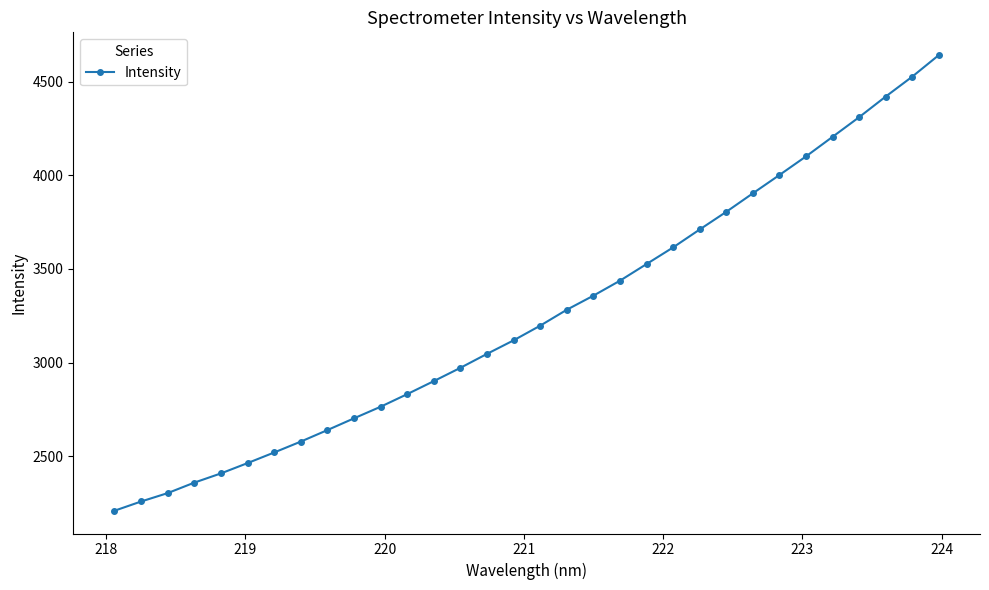

What is the difference between the maximum and minimum values?

2432.3